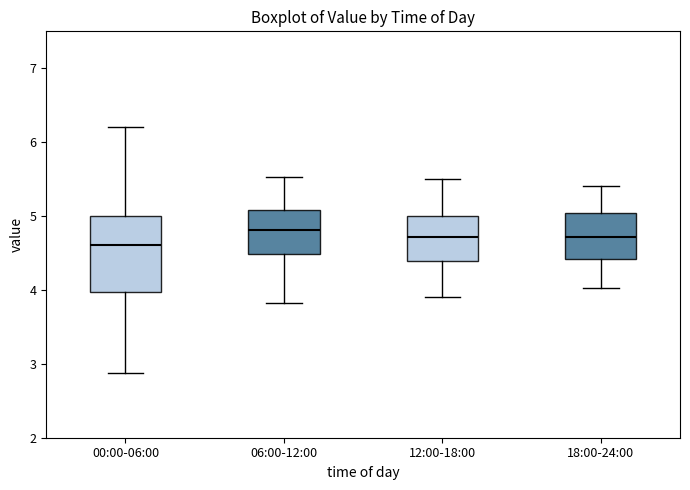

Comparing the boxes themselves (not the whiskers), which one is the tallest?

00:00-06:00